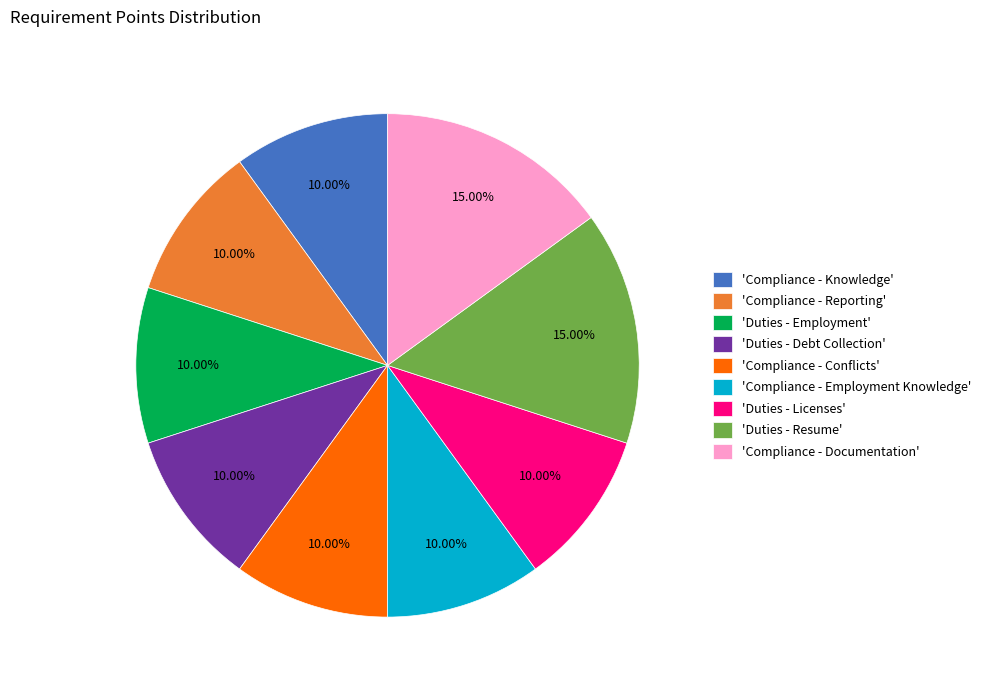

What is the ratio of the value at 'Compliance - Reporting' to the value at 'Duties - Resume'?

0.7